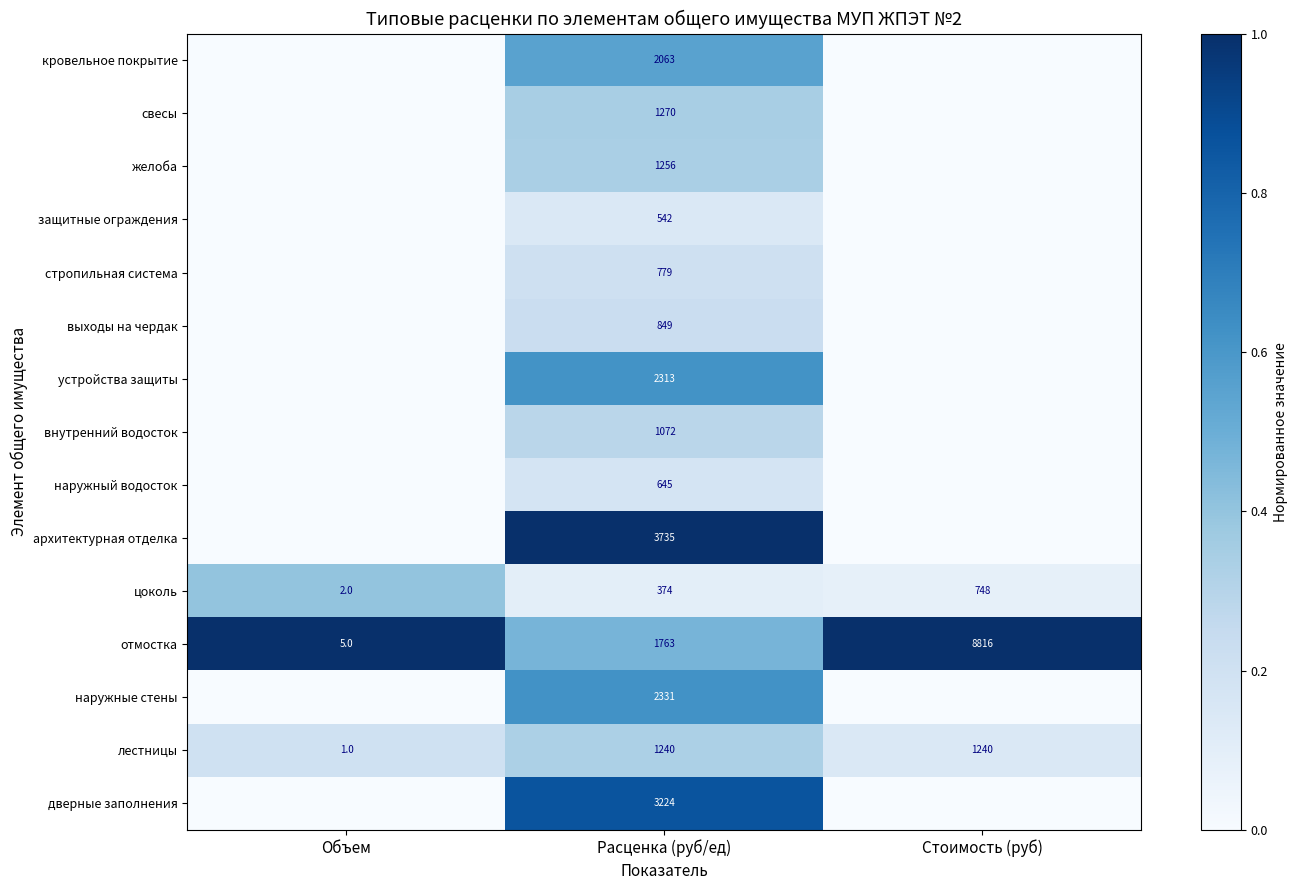

The value of кровельное покрытие at Расценка (руб/ед) is 2063. True or false?

True